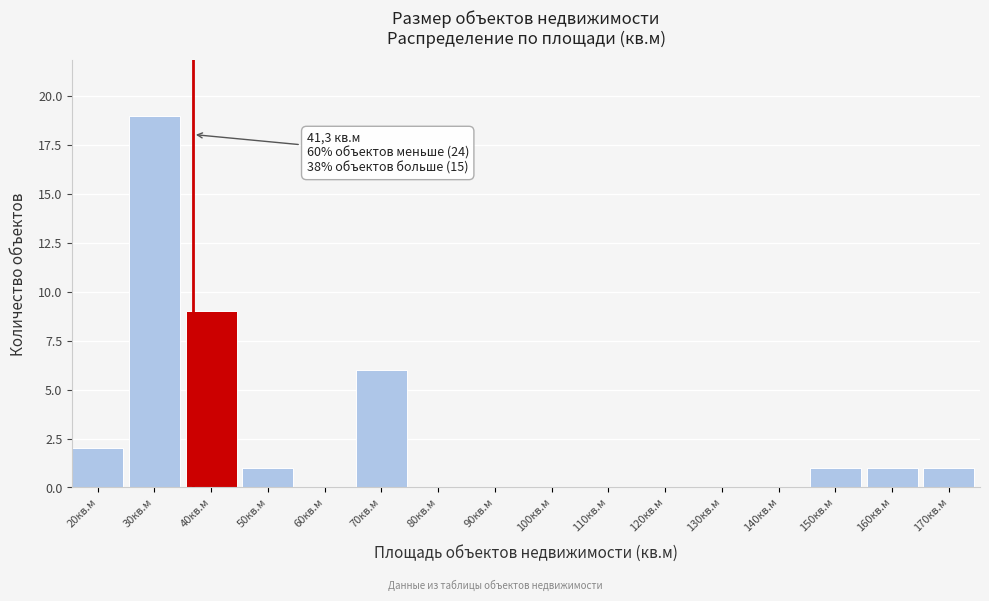

Reading left to right, what are all the values shown in this chart?

20кв.м=2	30кв.м=19	40кв.м=9	50кв.м=1	60кв.м=0	70кв.м=6	80кв.м=0	90кв.м=0	100кв.м=0	110кв.м=0	120кв.м=0	130кв.м=0	140кв.м=0	150кв.м=1	160кв.м=1	170кв.м=1